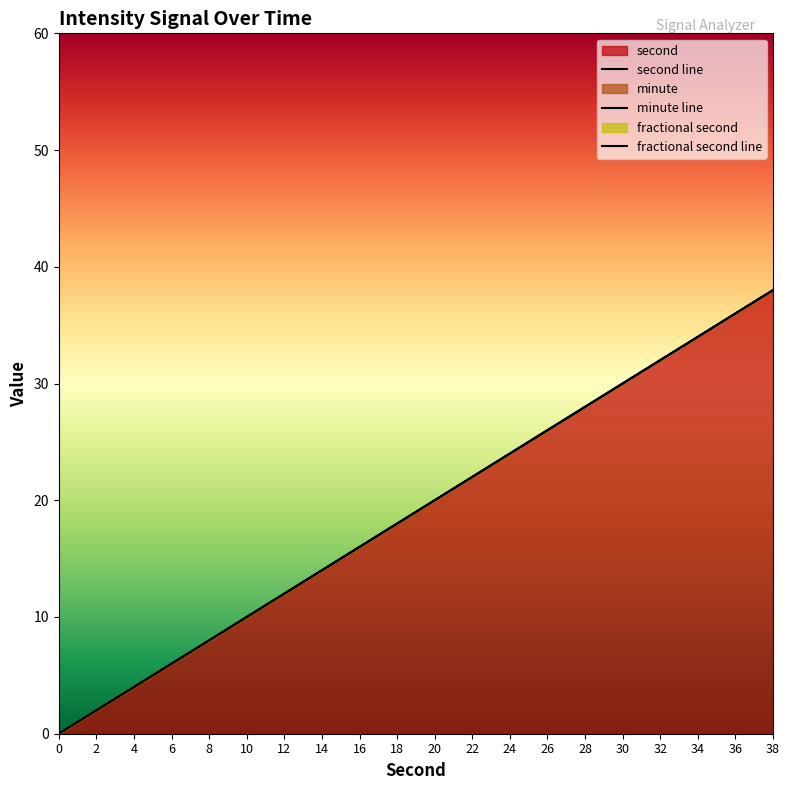

Between 6 and 26, which series saw the biggest shift?

second